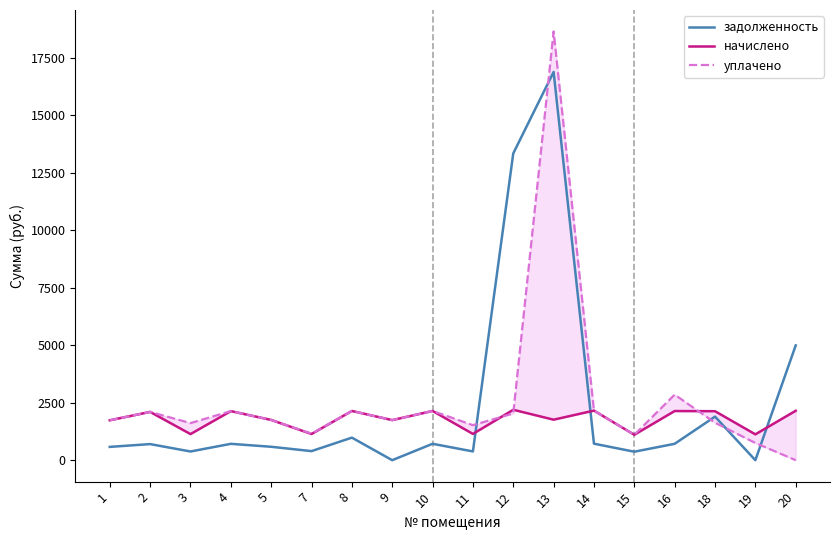

What is the difference between the начислено values at 7 and 2?

962.3